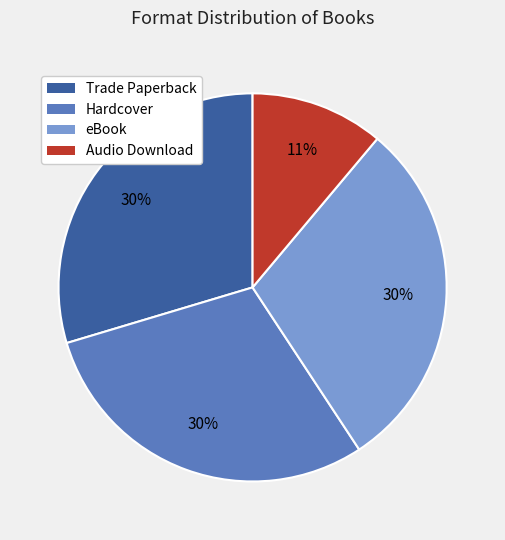

To the nearest percent, what is the difference between the Audio Download and eBook slice percentages?

19%